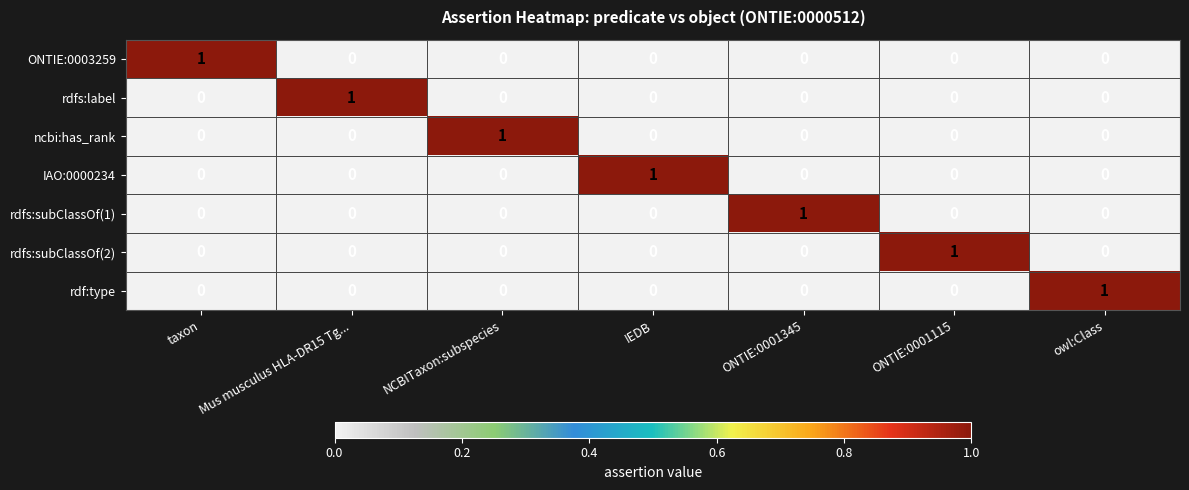

At how many categories does at least one series exceed 0?

7